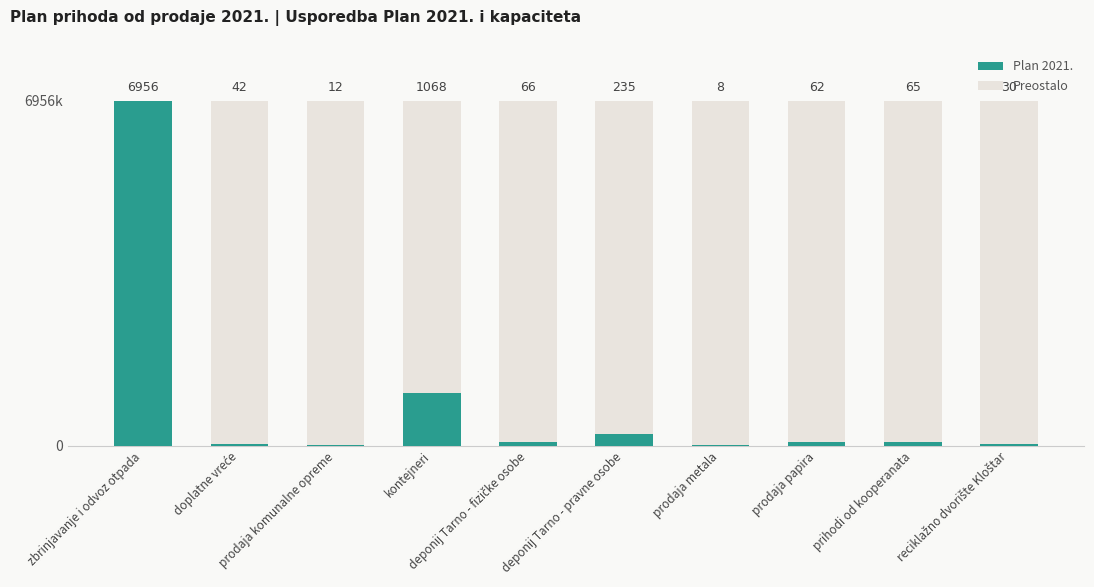

How many values in the Preostalo series are below 6894500?

5